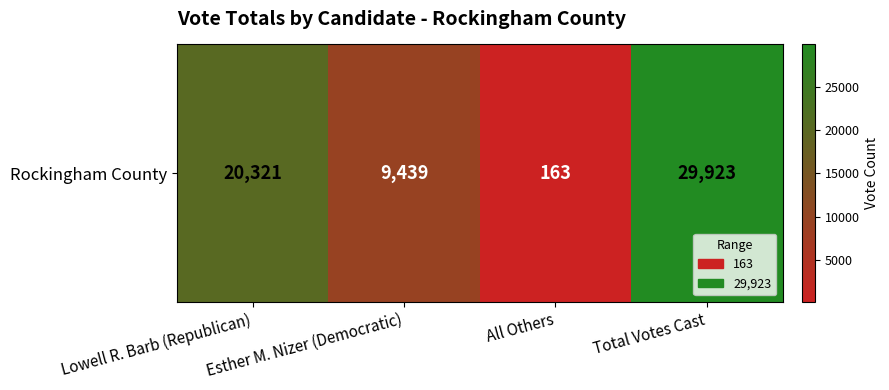

Which has a higher value, Total Votes Cast or Lowell R. Barb (Republican)?

Total Votes Cast